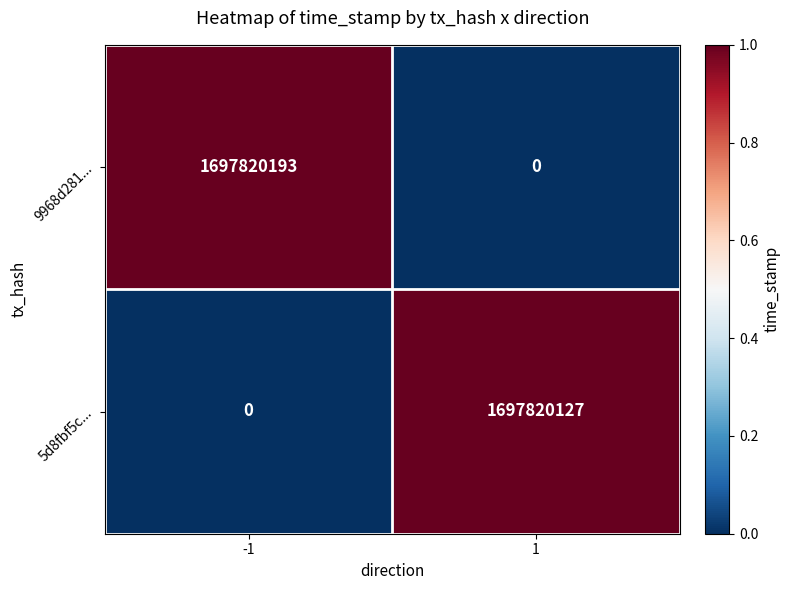

Rank the series at -1 from highest to lowest value.

9968d281..., 5d8fbf5c...